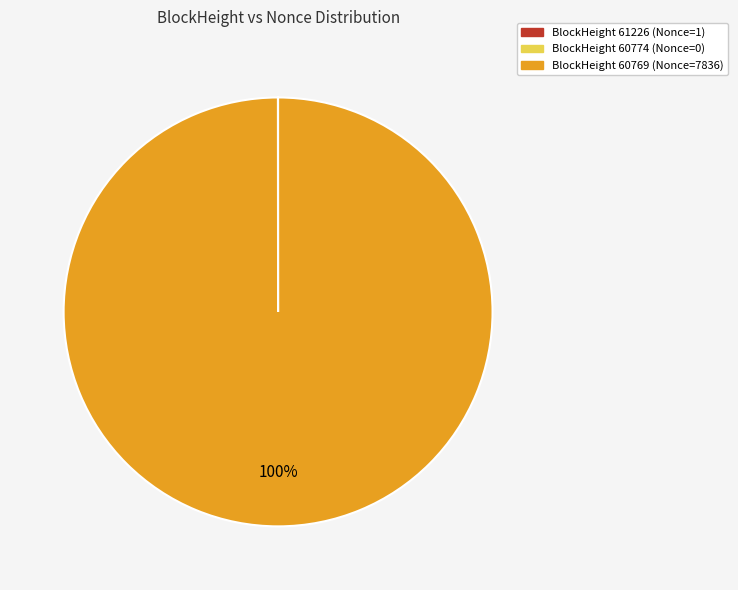

To the nearest percent, what is the difference between the largest and smallest slice percentages?

100%